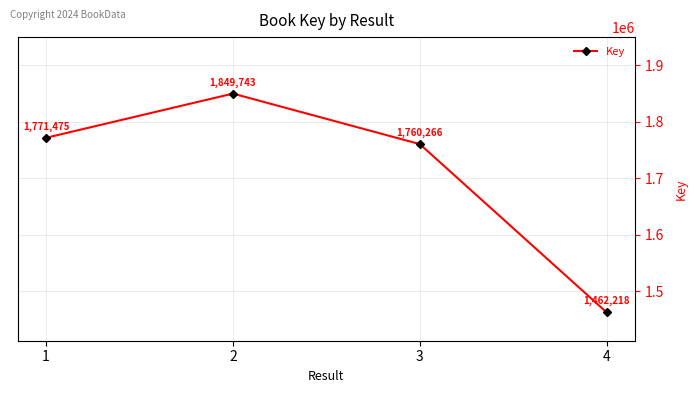

Reading right to left, list all the values displayed in this chart.

4=1462218	3=1760266	2=1849743	1=1771475